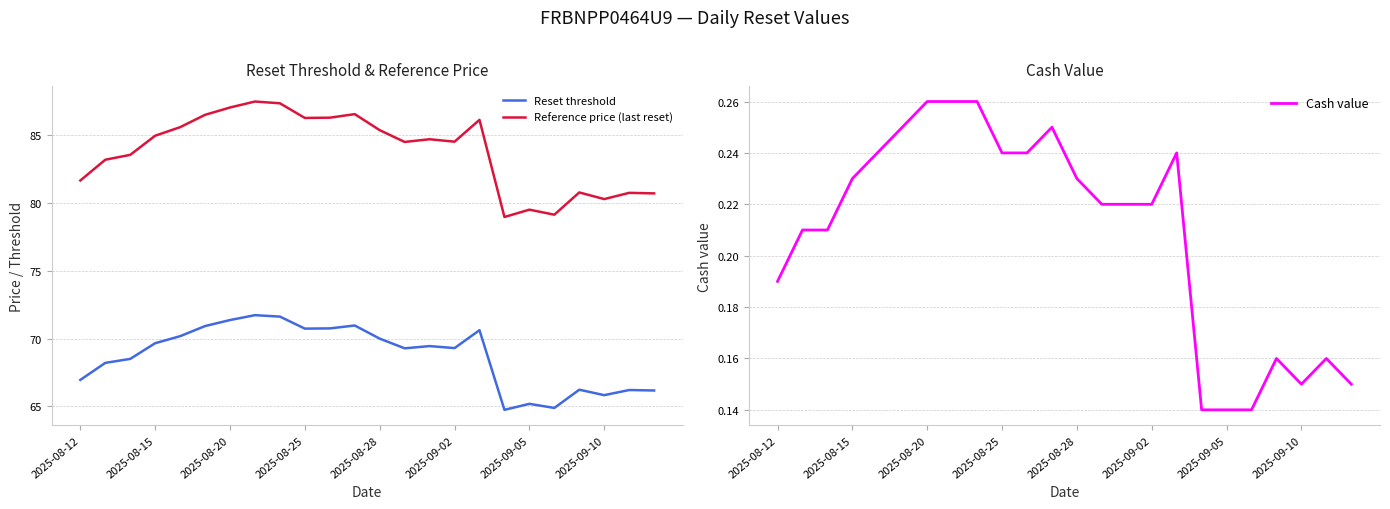

Reading left to right, list all the values displayed in this chart.

Reset threshold: 67.0	68.2	68.5	69.7	70.2	70.9	71.4	71.7	71.6	70.7	70.8	71.0	70.0	69.3	69.4	69.3	70.6	64.7	65.2	64.9	66.2	65.8	66.2	66.2
Reference price (last reset): 81.7	83.2	83.5	85.0	85.6	86.5	87.0	87.5	87.3	86.3	86.3	86.5	85.4	84.5	84.7	84.5	86.1	79.0	79.5	79.1	80.8	80.3	80.7	80.7
Cash value: 0.2	0.2	0.2	0.2	0.2	0.2	0.3	0.3	0.3	0.2	0.2	0.2	0.2	0.2	0.2	0.2	0.2	0.1	0.1	0.1	0.2	0.1	0.2	0.1